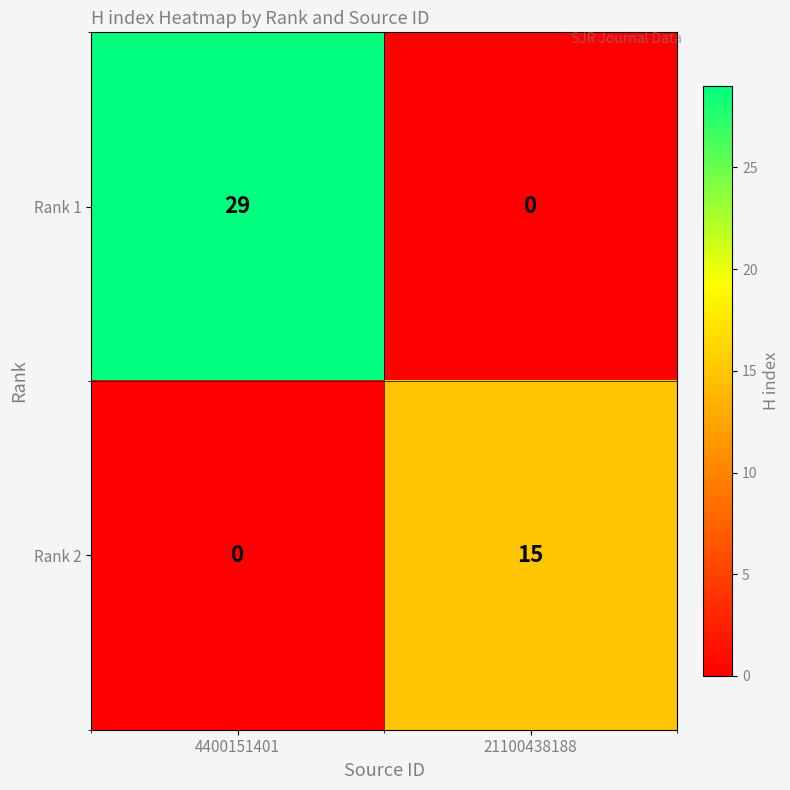

The Rank 2 series shows -10 at 4400151401. True or false?

False